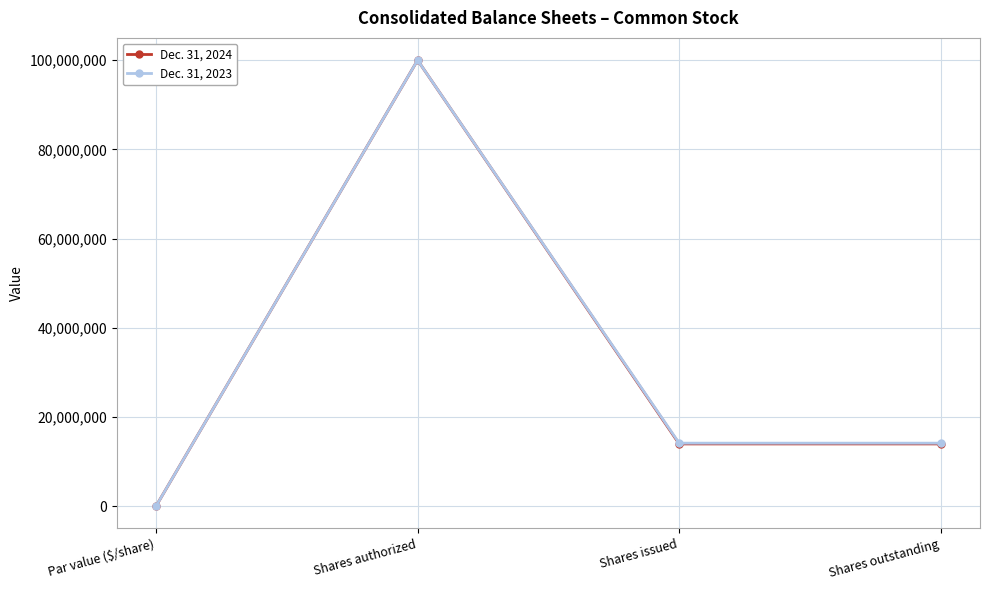

Rank the series at Shares issued from lowest to highest value.

Dec. 31, 2024, Dec. 31, 2023